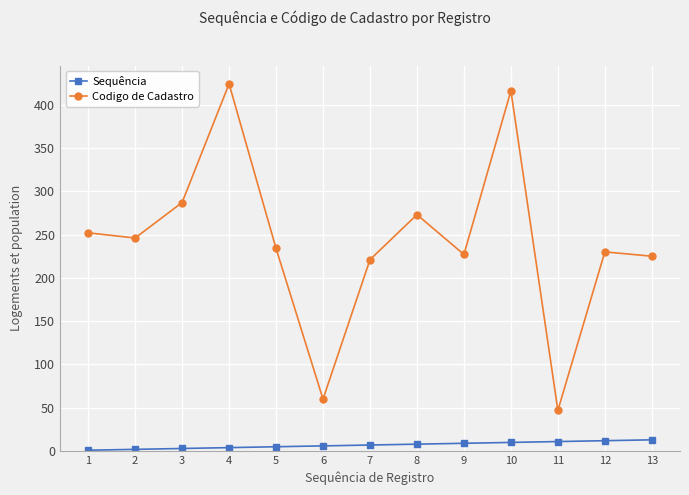

Rank the series by their maximum value, from highest to lowest.

Codigo de Cadastro, Sequência